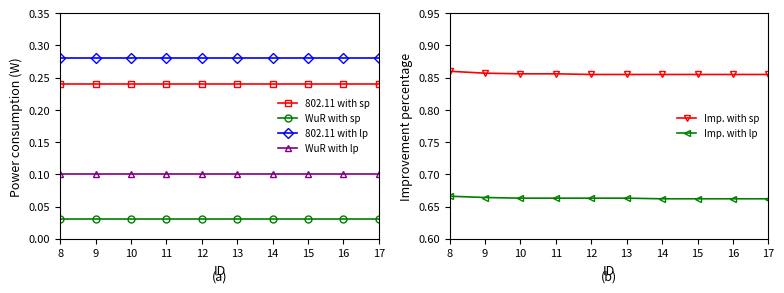

What is the spread (max minus min) of values at 17?

0.8